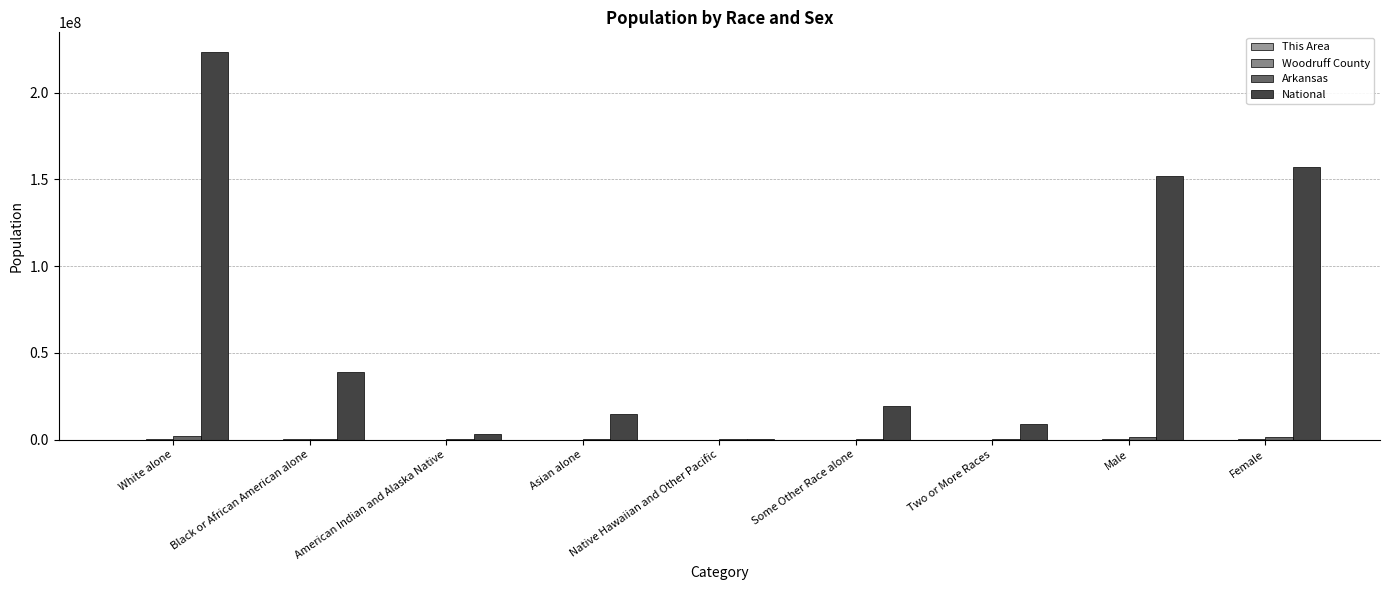

What is the label of the 2nd bar from the right?

Male